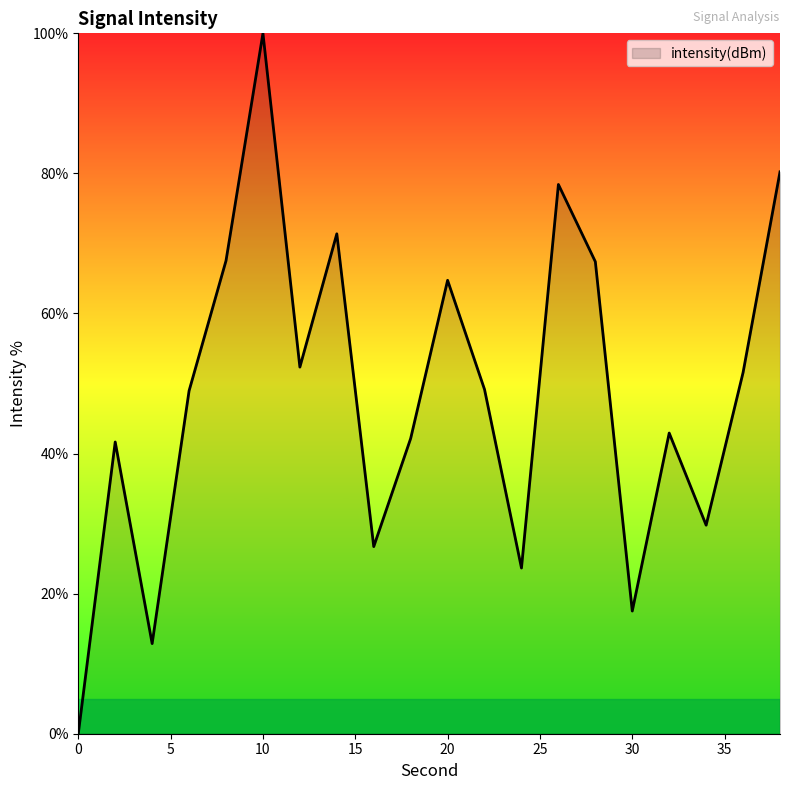

What is the difference between the maximum and minimum values?

100.0